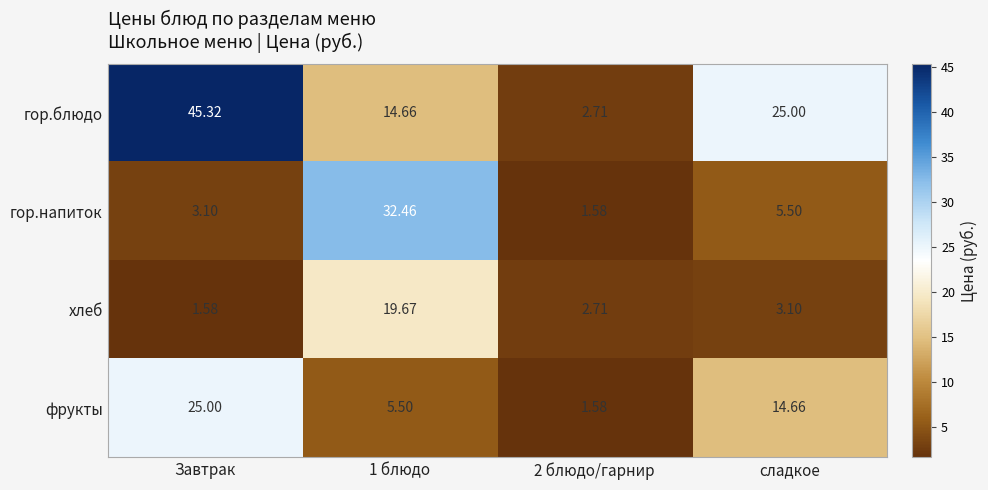

How many data points does each series have?

4